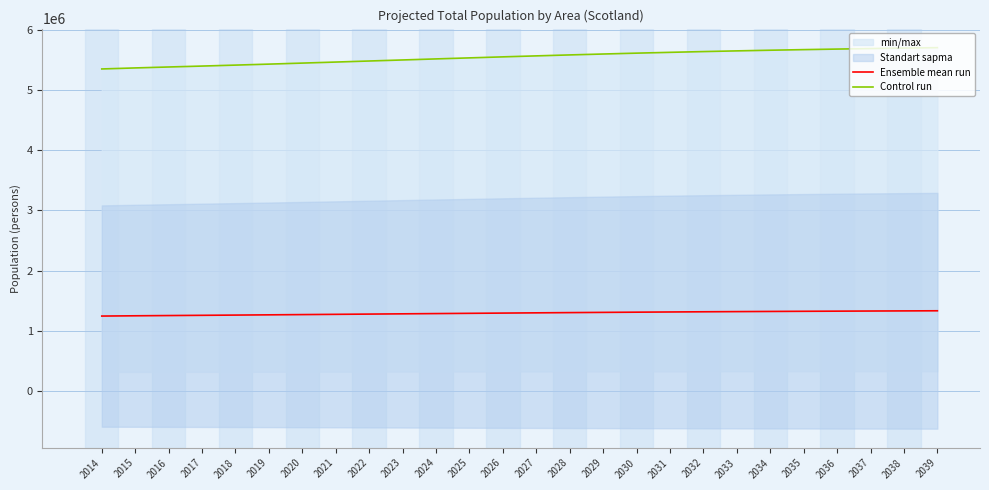

The Control run series shows 9747749.4 at 2030. True or false?

False